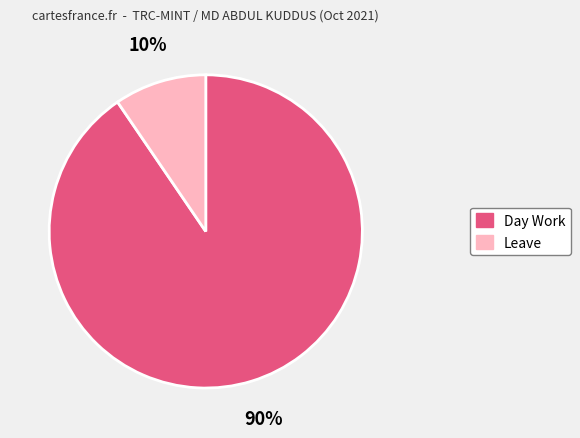

The Leave slice represents 10% of the pie. True or false?

True